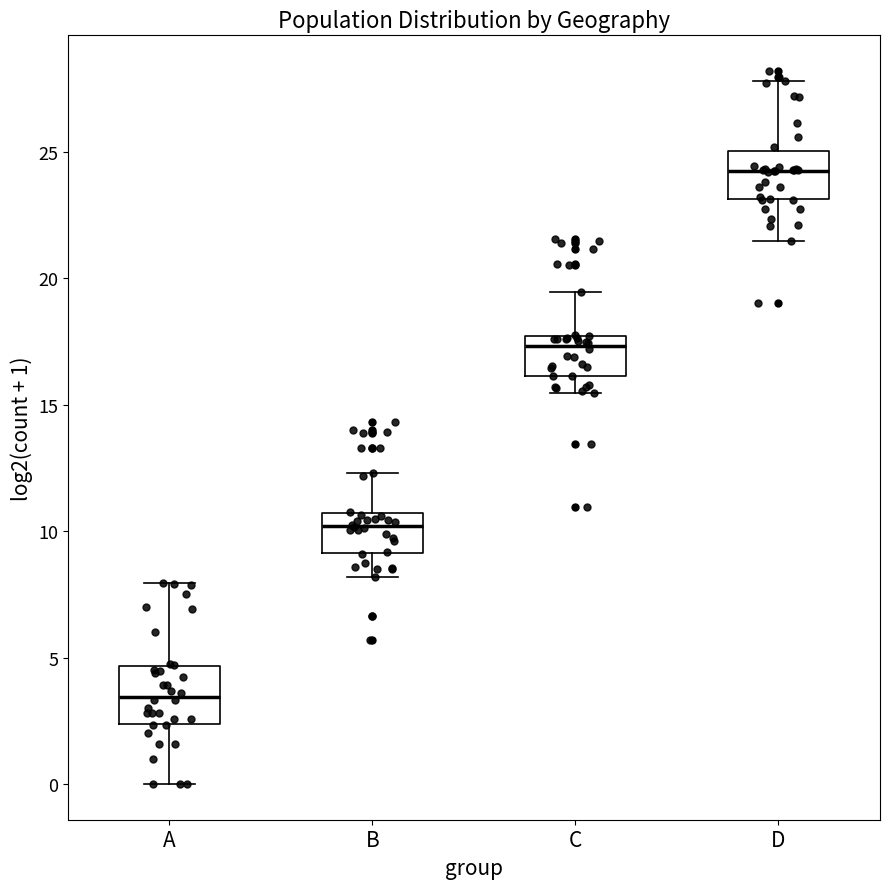

Reading left to right, read every box against the y-axis: the position of its median line, the range the box covers, and the ends of its whiskers. The values are not printed on the chart, so give them approximately, as read against the axis.

A: median 3.5, box 2.5 to 4.5, whiskers 0.0 to 8.0
B: median 10.0, box 9.0 to 10.5, whiskers 8.0 to 12.5
C: median 17.5 (just below the box's upper edge), box 16.0 to 17.5, whiskers 15.5 to 19.5
D: median 24.5, box 23.0 to 25.0, whiskers 21.5 to 28.0